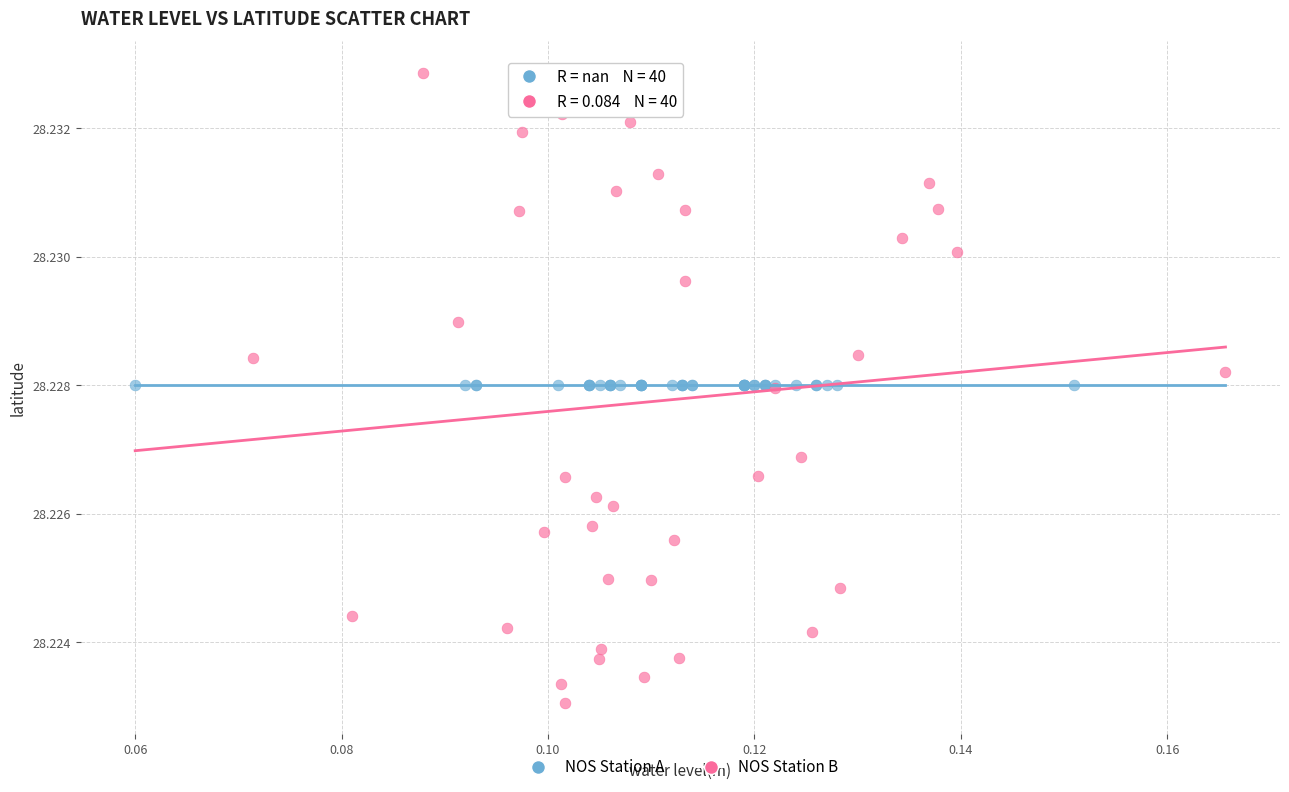

Which series reaches the minimum Y coordinate?

NOS Station B